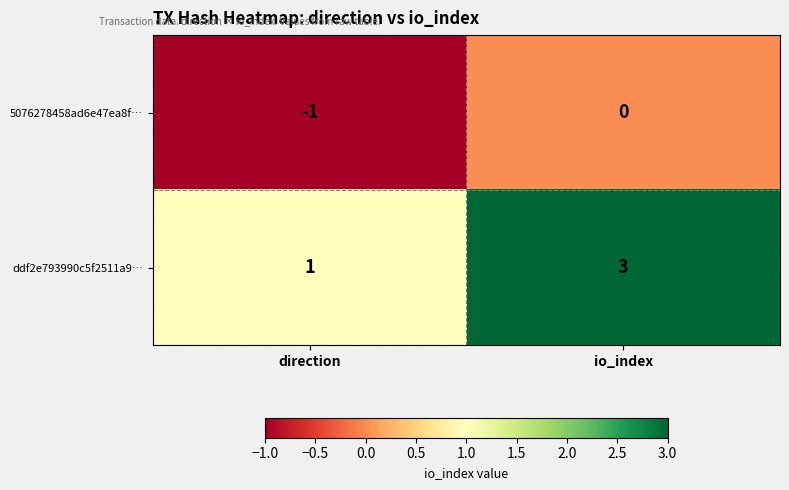

What is the spread (max minus min) of values at io_index?

3